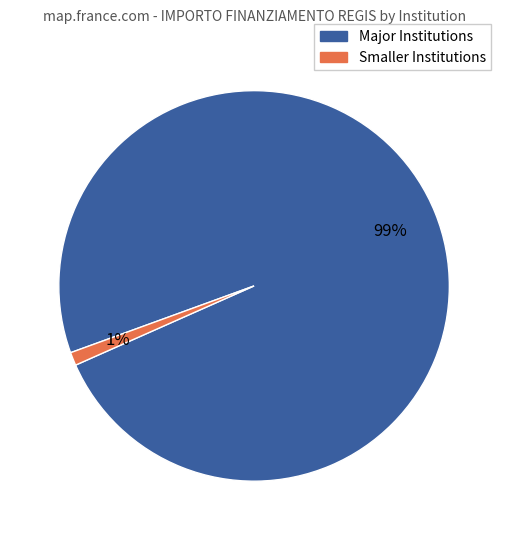

How many segments does this pie chart have?

2